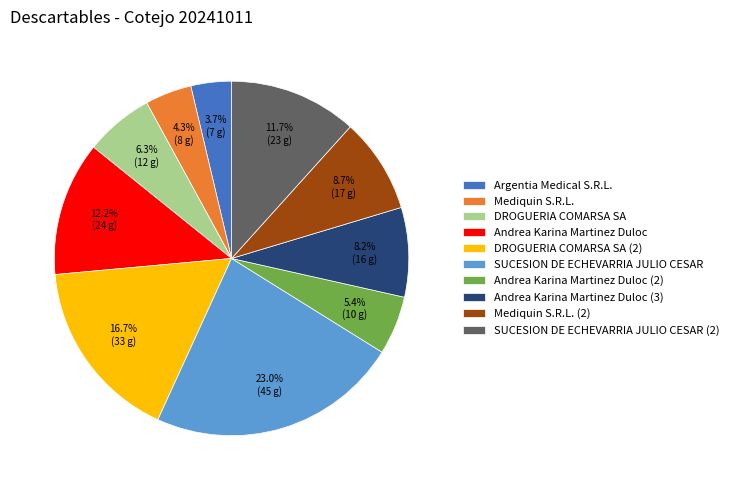

Approximately how many times larger is the value at Mediquin S.R.L. compared to Mediquin S.R.L. (2)?

0.5